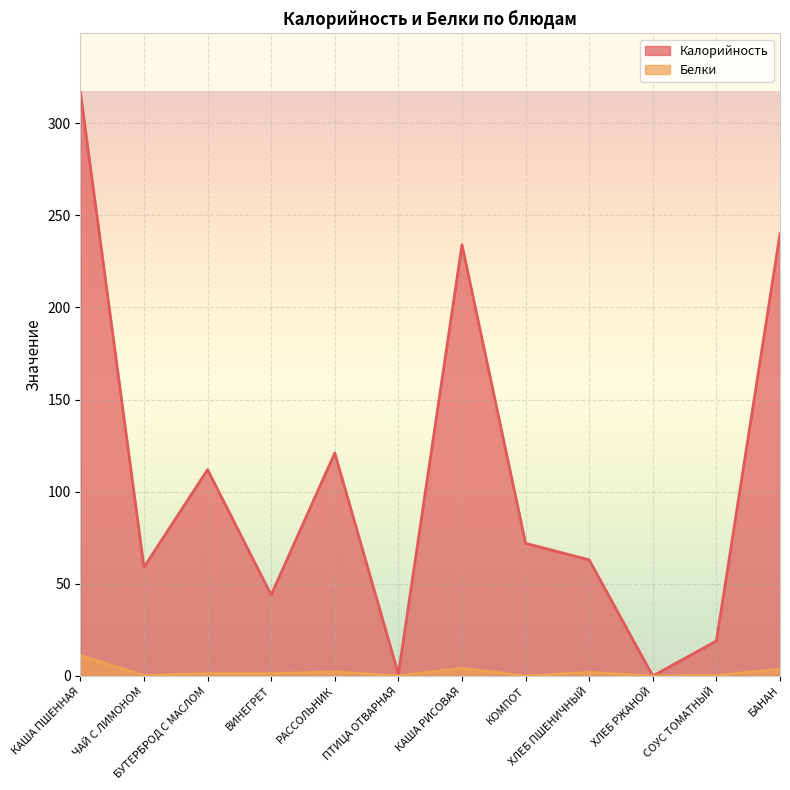

What is the label of the 6th point from the right?

КАША РИСОВАЯ